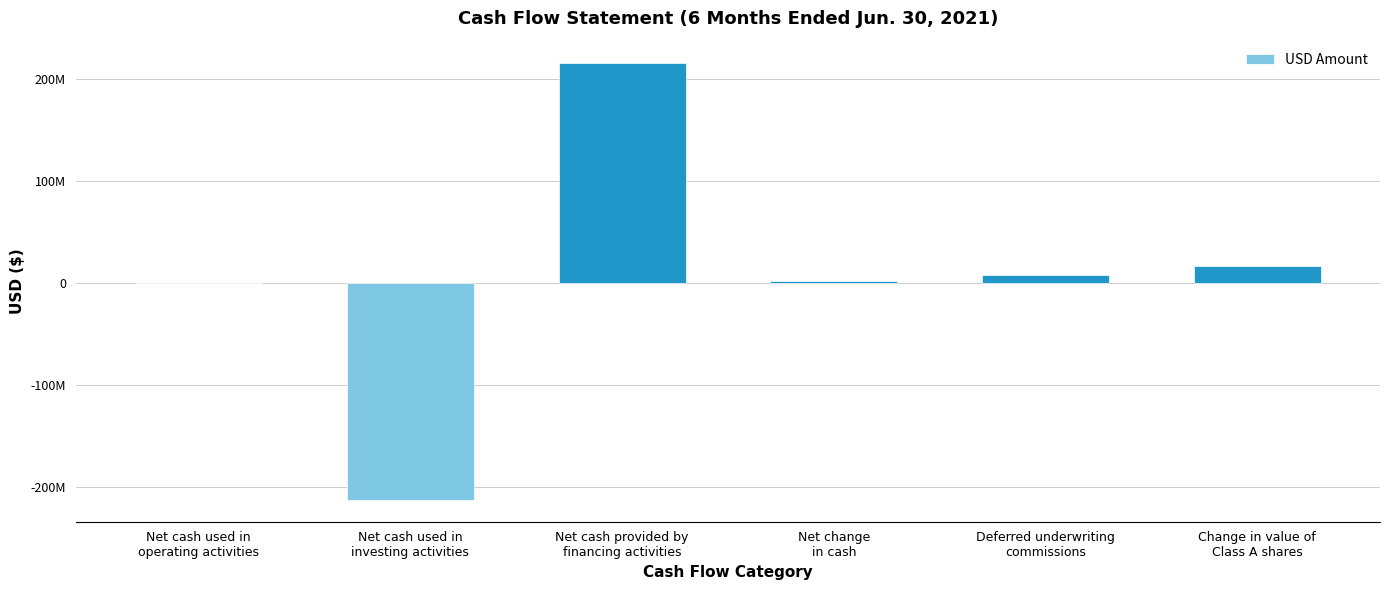

List the labels in order of value, largest first.

Net cash provided by
financing activities, Change in value of
Class A shares, Deferred underwriting
commissions, Net change
in cash, Net cash used in
operating activities, Net cash used in
investing activities